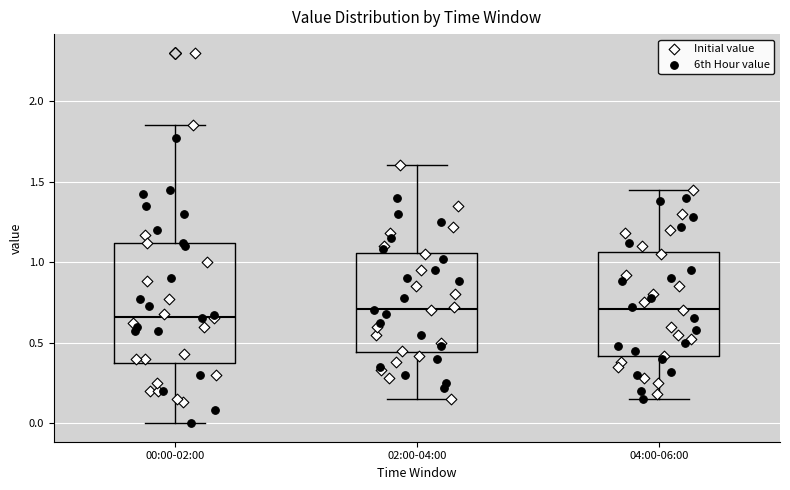

Reading left to right, transcribe this box plot: for each box, give where its median line is, the range the box spans, and where its two whiskers end, as read against the y-axis. The values are not printed on the chart, so give them approximately, as read against the axis.

00:00-02:00: median 0.65, box 0.40 to 1.10, whiskers 0.00 to 1.85
02:00-04:00: median 0.70, box 0.45 to 1.05, whiskers 0.15 to 1.60
04:00-06:00: median 0.70, box 0.40 to 1.05, whiskers 0.15 to 1.45